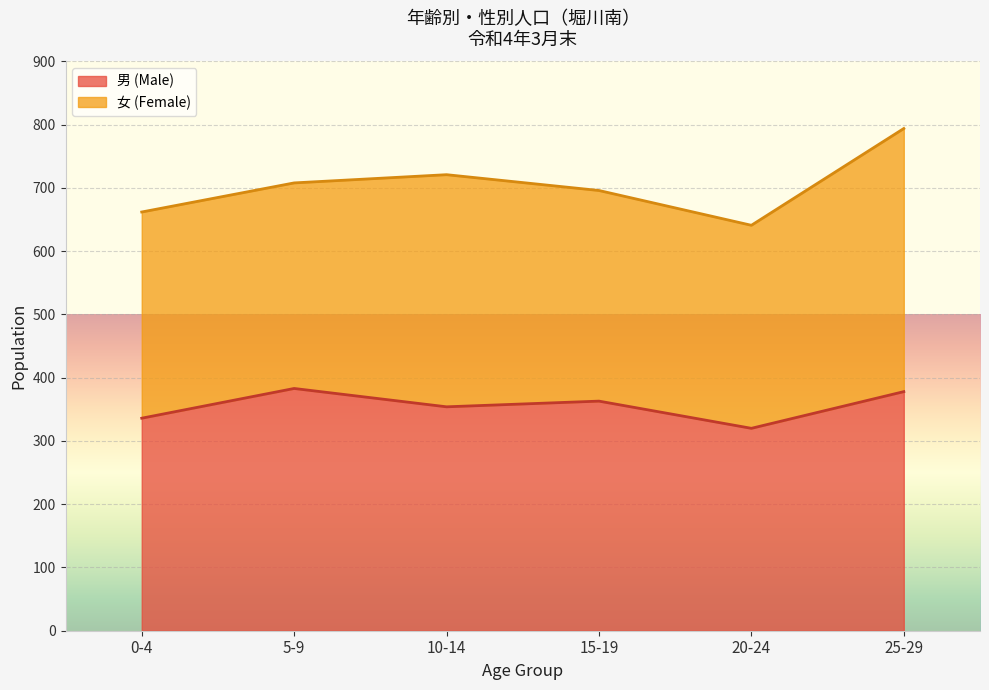

List the labels in order of value, smallest first.

20-24, 0-4, 10-14, 15-19, 25-29, 5-9